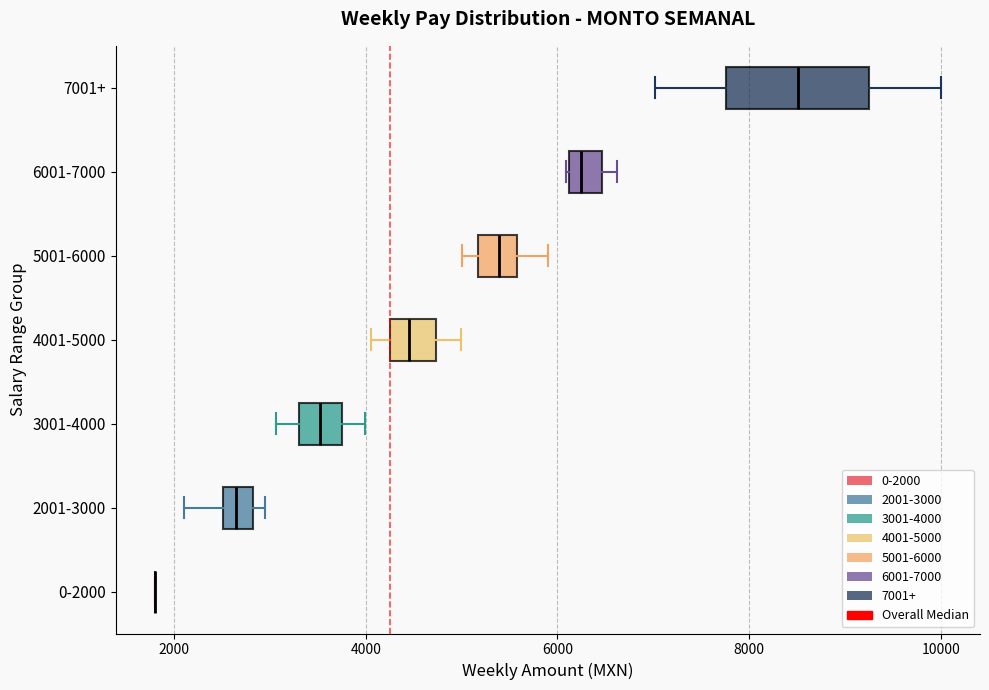

Reading bottom to top, transcribe this box plot: for each box, give where its median line is, the range the box spans, and where its two whiskers end, as read against the x-axis. The values are not printed on the chart, so give them approximately, as read against the axis.

0-2000: box collapsed to a line at 1800, whiskers 1800 to 1800
2001-3000: median 2600 (inside the box), box 2600 to 2800, whiskers 2200 to 3000
3001-4000: median 3600, box 3400 to 3800, whiskers 3000 to 4000
4001-5000: median 4400, box 4200 to 4800, whiskers 4000 to 5000
5001-6000: median 5400, box 5200 to 5600, whiskers 5000 to 6000
6001-7000: median 6200 (inside the box), box 6200 to 6400, whiskers 6000 to 6600
7001+: median 8600, box 7800 to 9200, whiskers 7000 to 10000